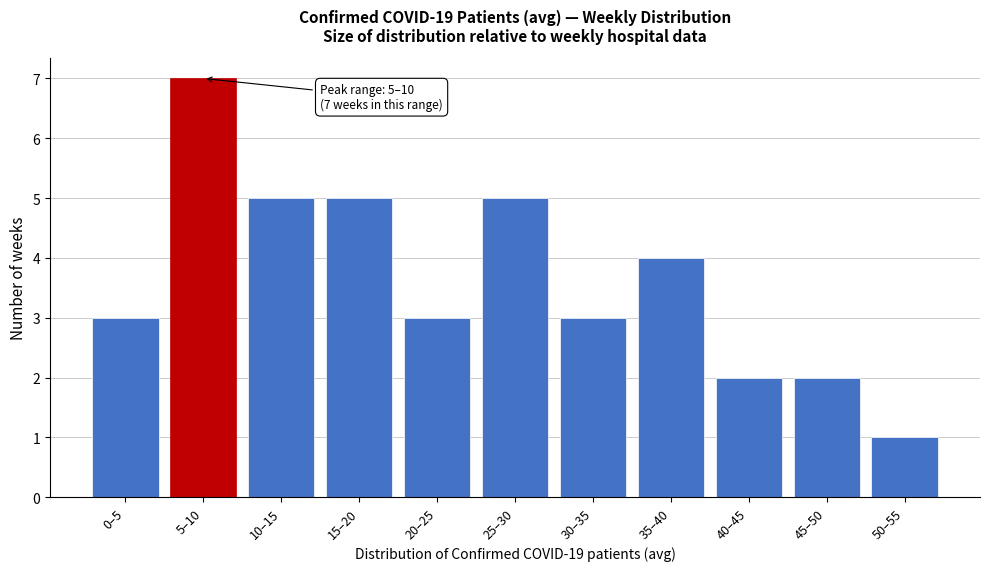

Reading left to right, transcribe all the data shown in this chart.

3	7	5	5	3	5	3	4	2	2	1